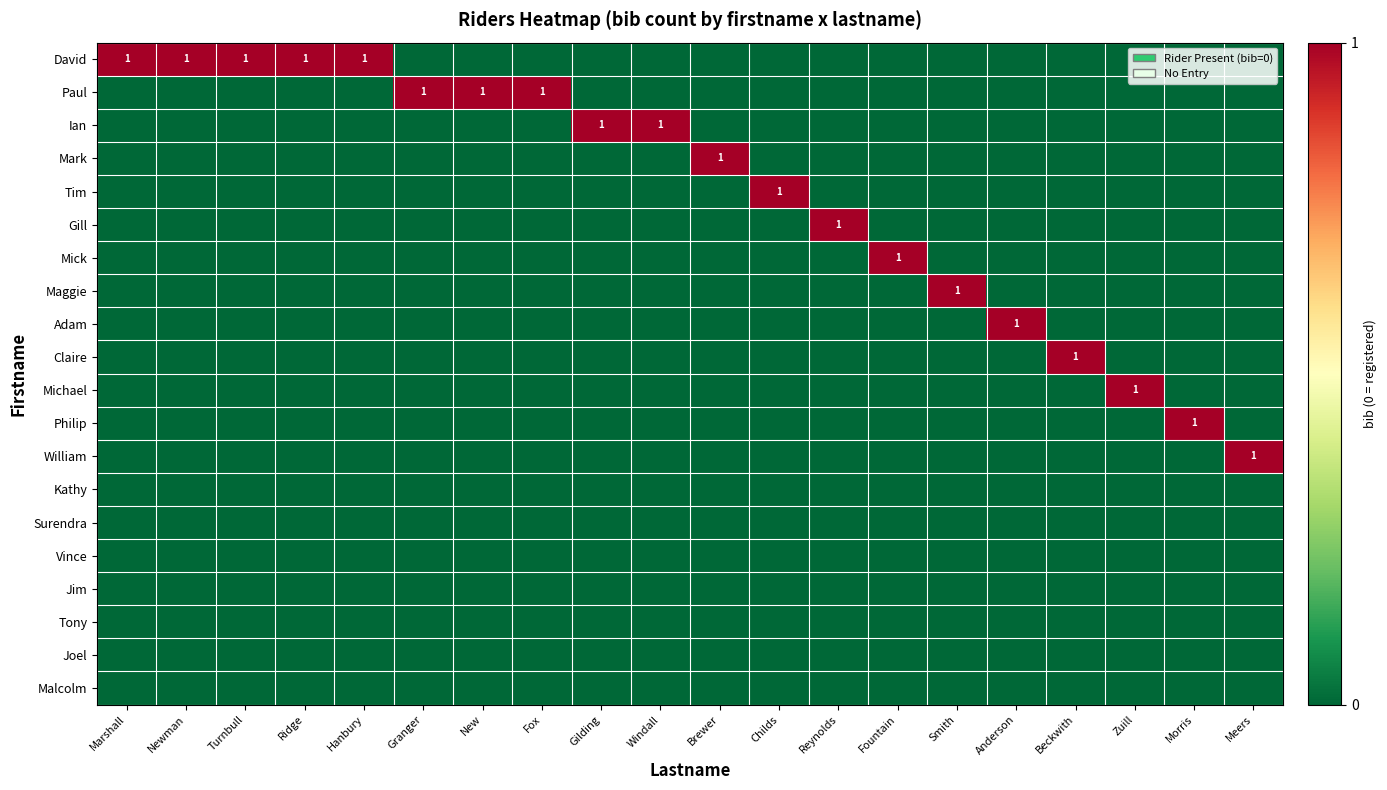

What is the highest value of the Ian series?

1